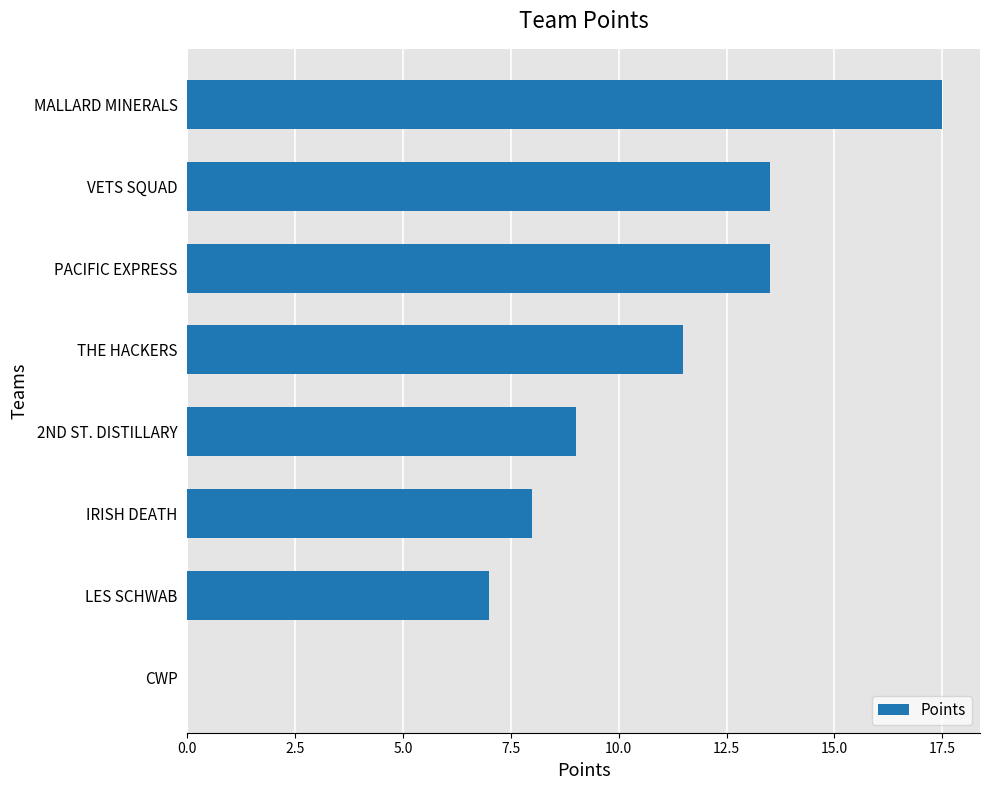

Is it true that the value at MALLARD MINERALS is 30.5?

False